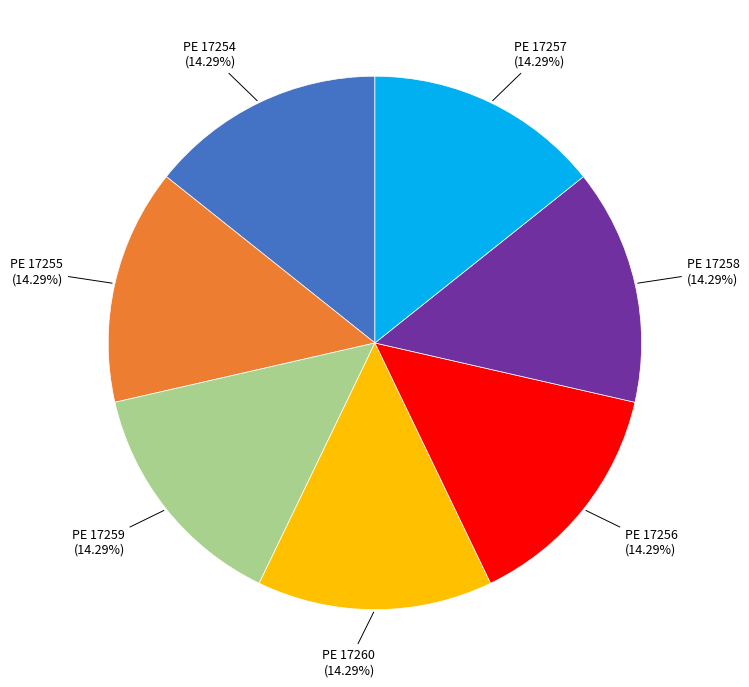

Approximately how many times larger is the value at PE 17258 compared to PE 17256?

1.0